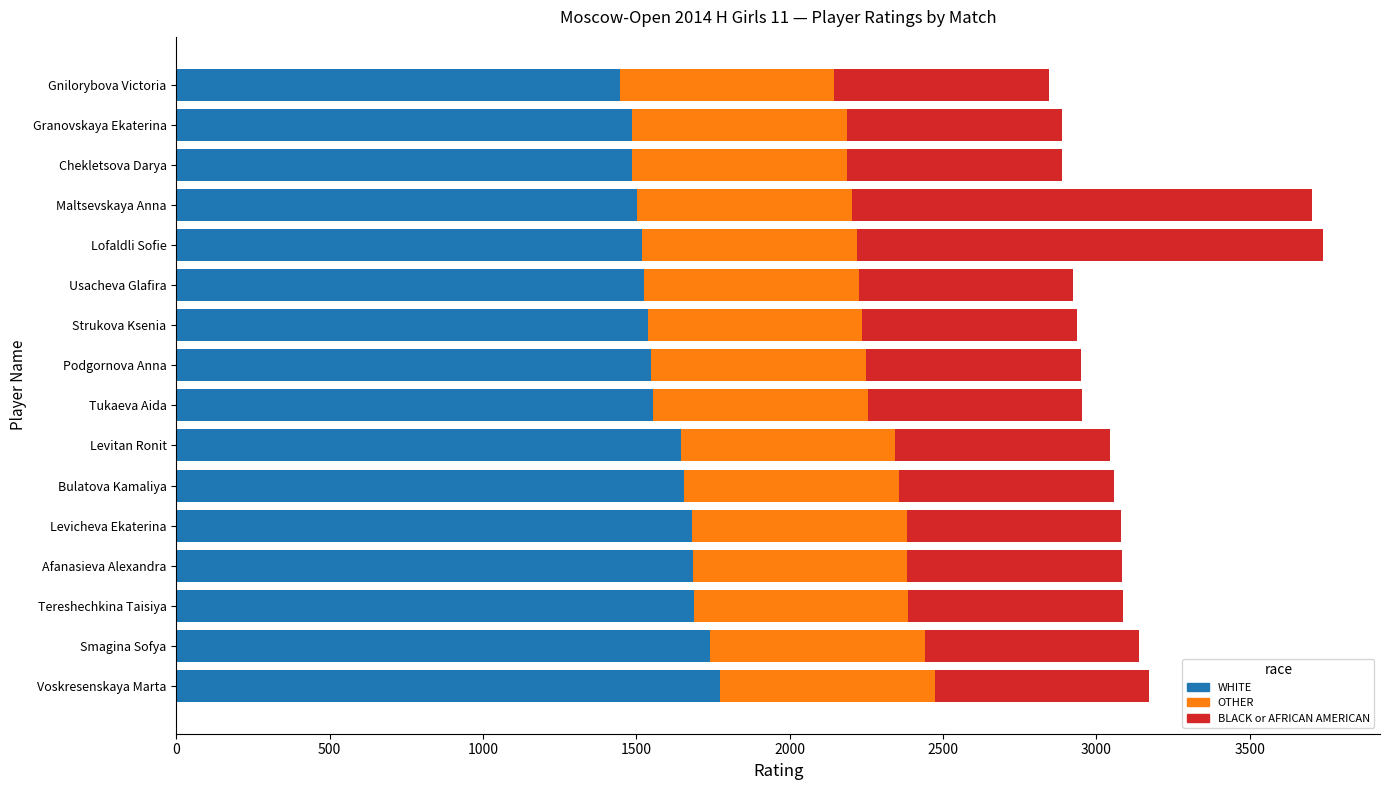

What is the highest value of the WHITE series?

1773